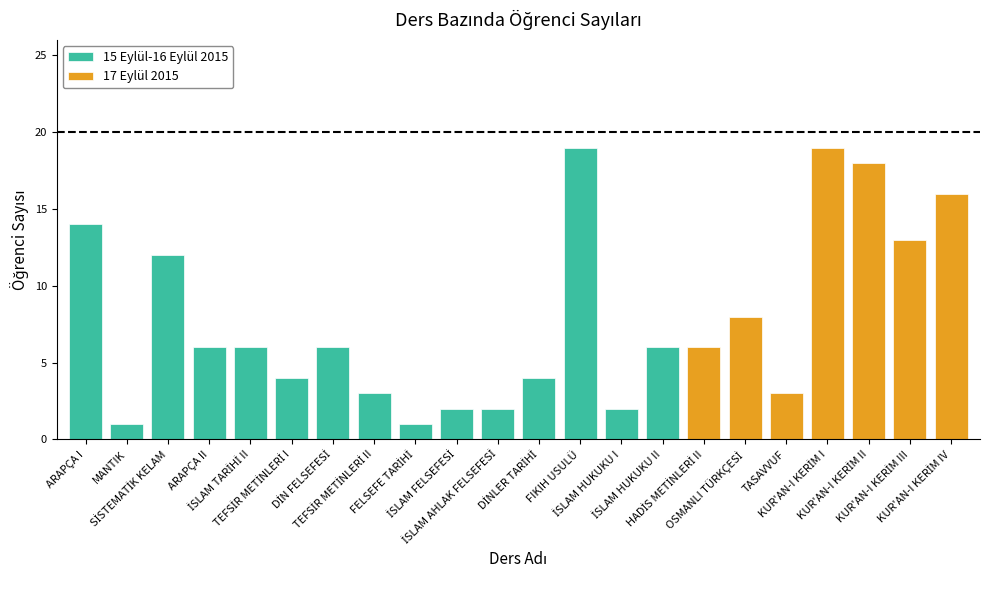

What position from the left is KUR'AN-I KERİM I?

19